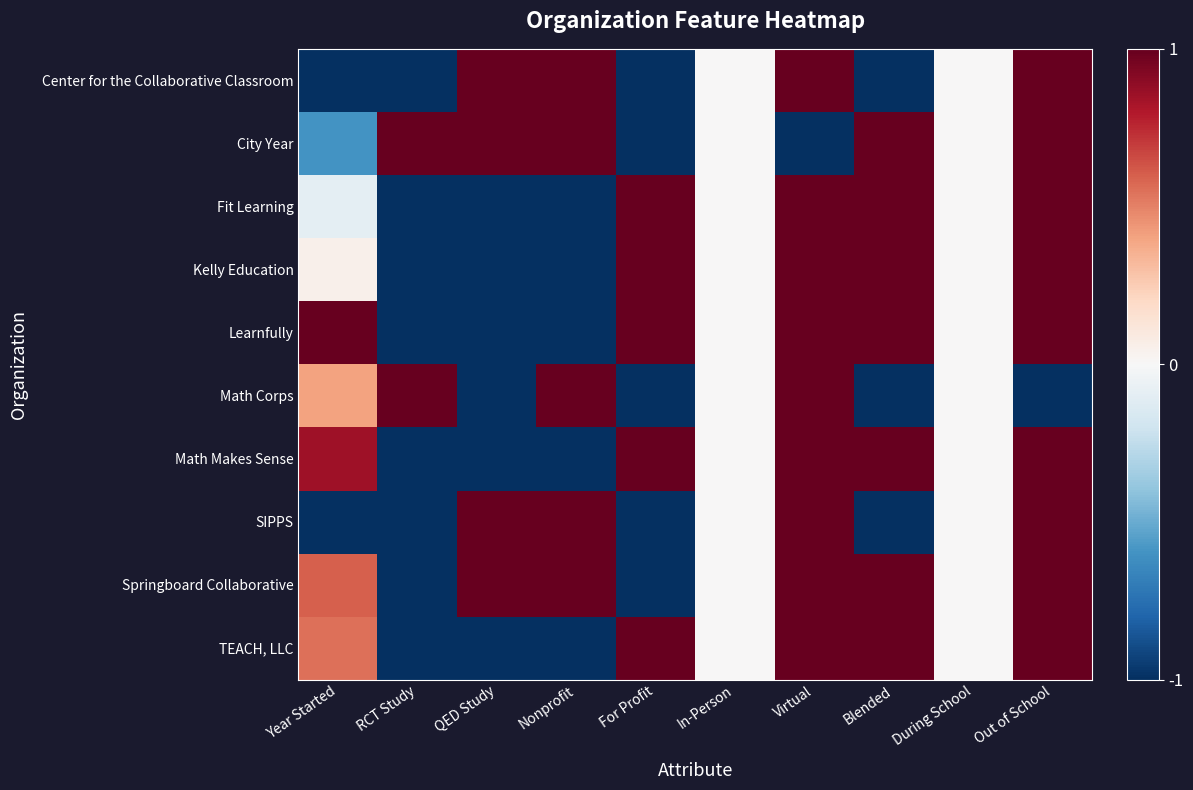

Which series has the largest range (max minus min)?

Center for the Collaborative Classroom